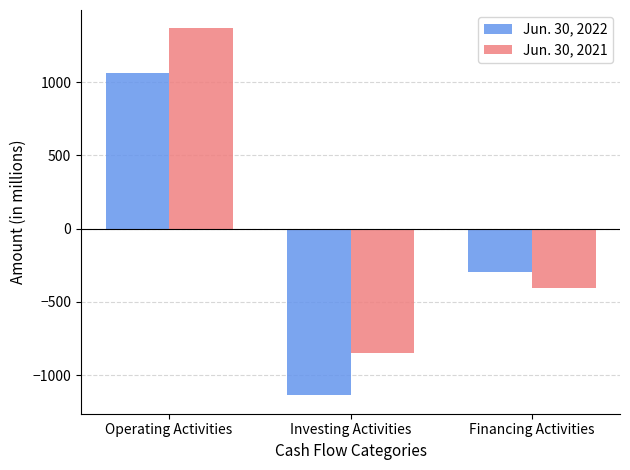

Reading left to right, extract all data points from this chart.

Jun. 30, 2022: Operating Activities=1059	Investing Activities=-1139	Financing Activities=-300
Jun. 30, 2021: Operating Activities=1367	Investing Activities=-851	Financing Activities=-409